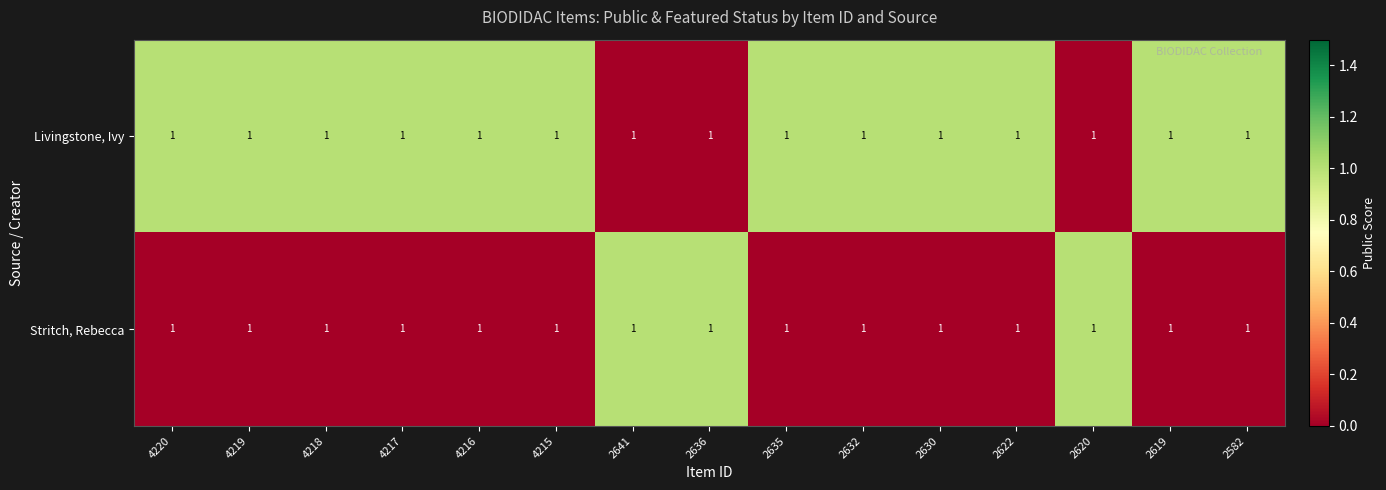

What is the difference between the second highest and second lowest values in the row_1 series?

1